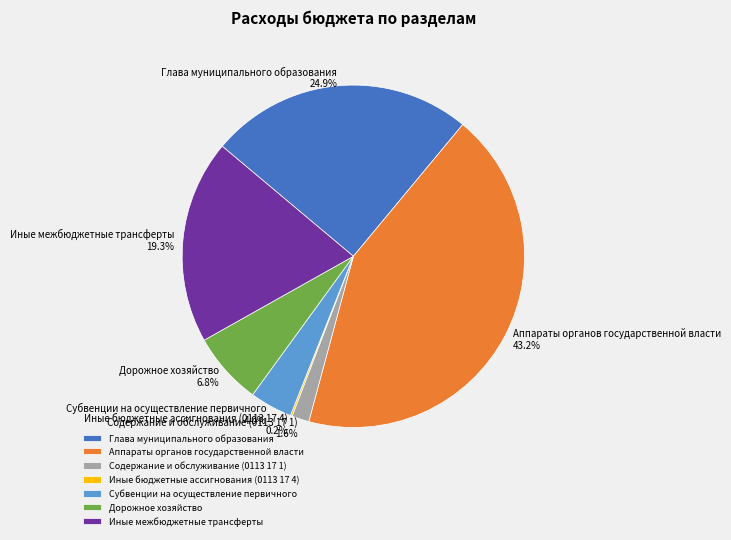

Is there a majority slice in this chart?

No